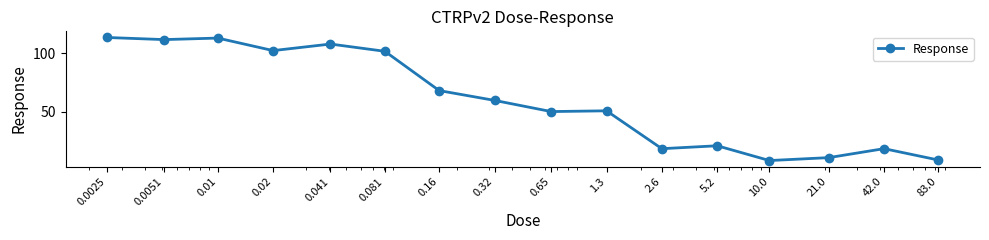

How many lines are shown in the chart?

1